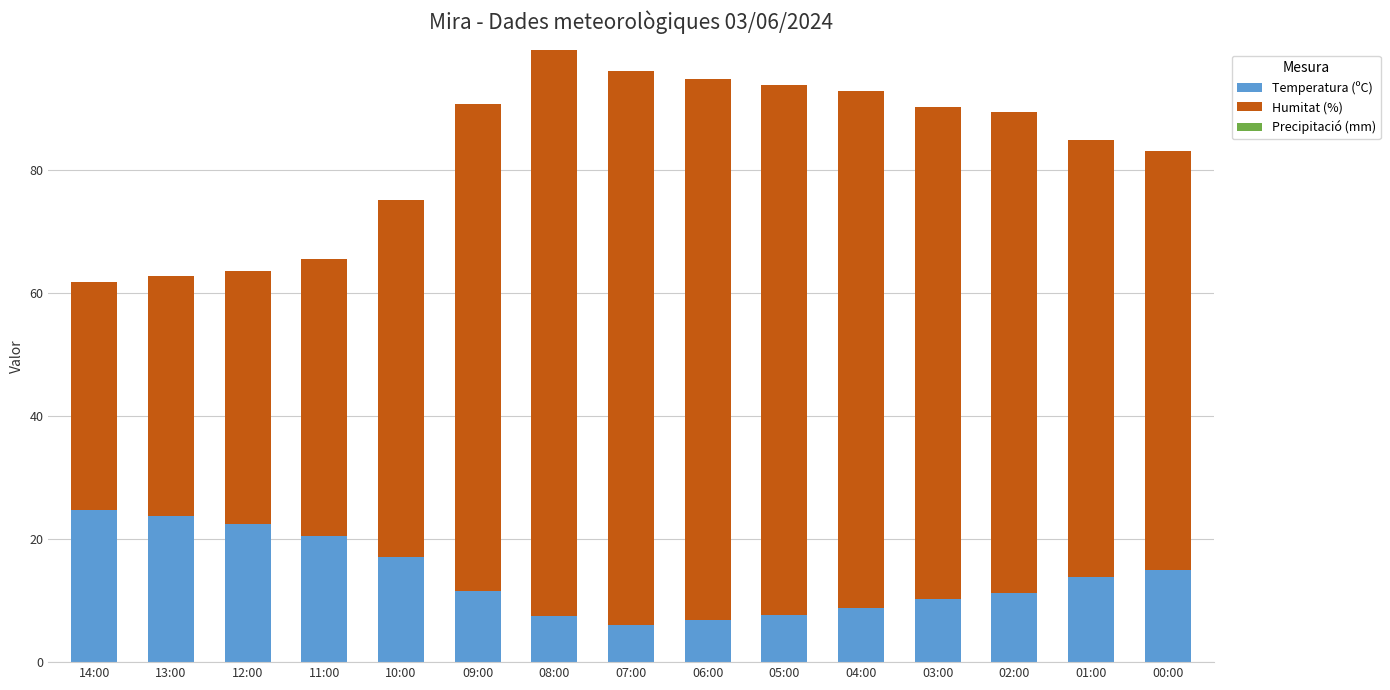

What is the sum of all Temperatura (ºC) values?

207.2